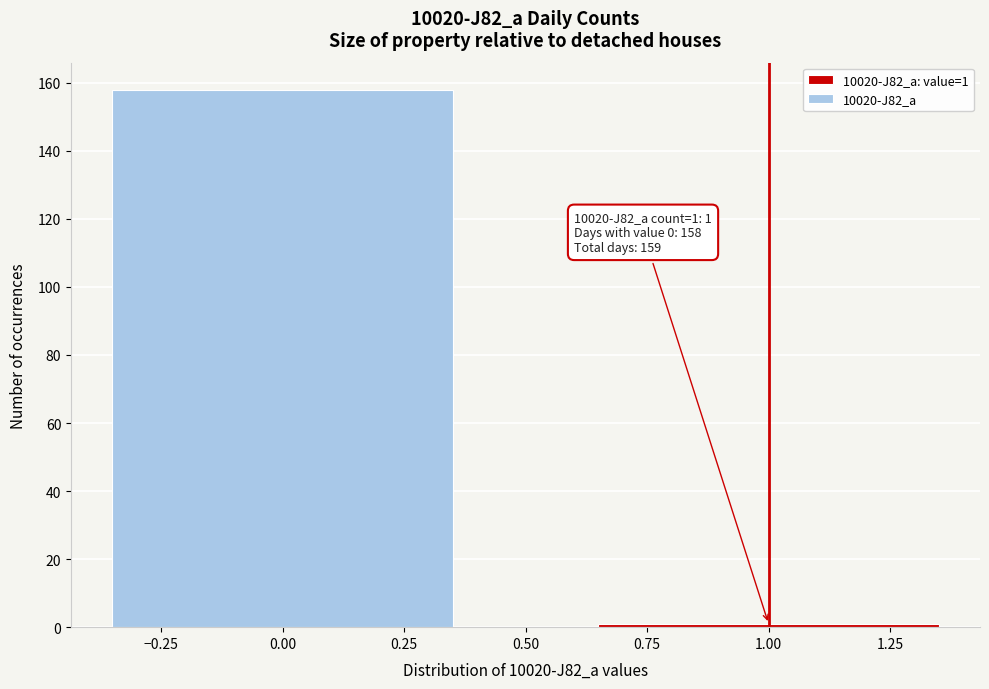

Reading left to right, what are all the values shown in this chart?

158	1